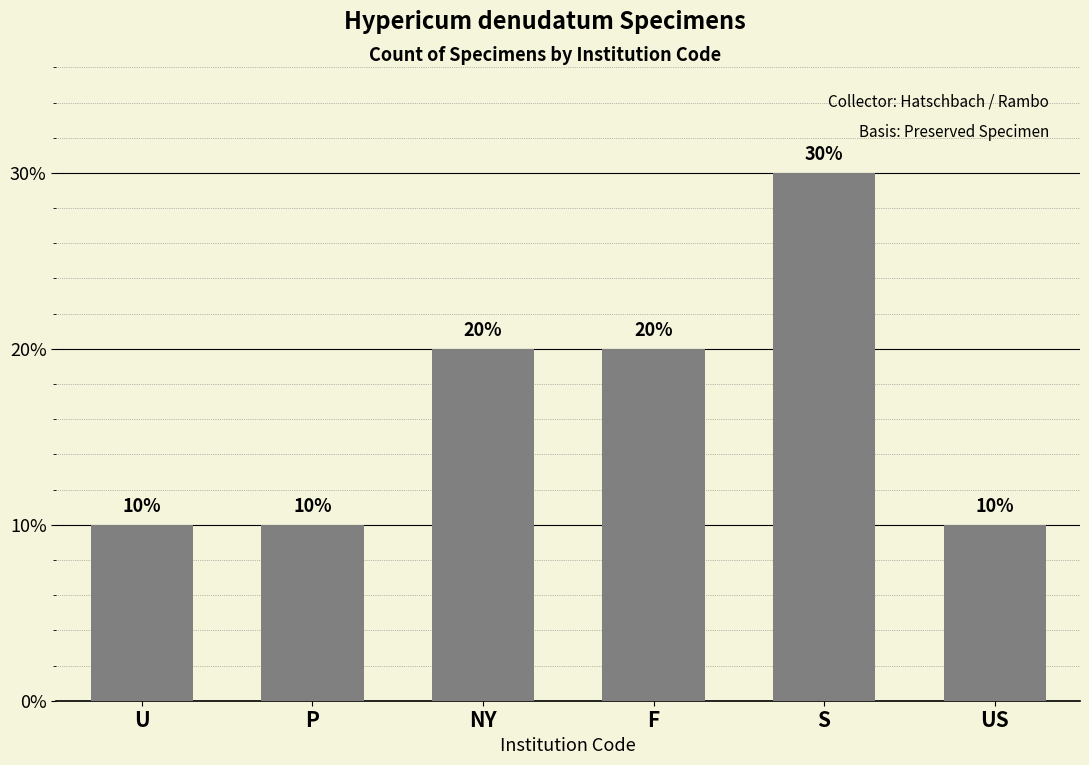

Are the bars horizontal?

No